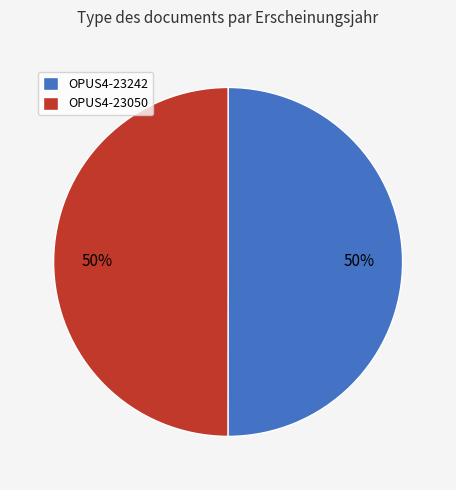

What percentage is the OPUS4-23050 slice, to the nearest percent?

50%